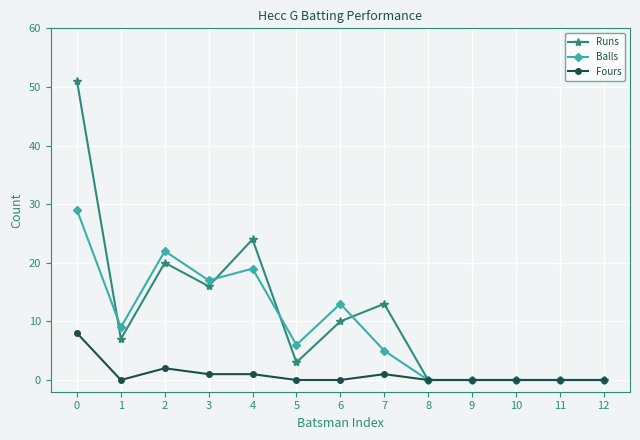

At how many categories does at least one series exceed 1?

8